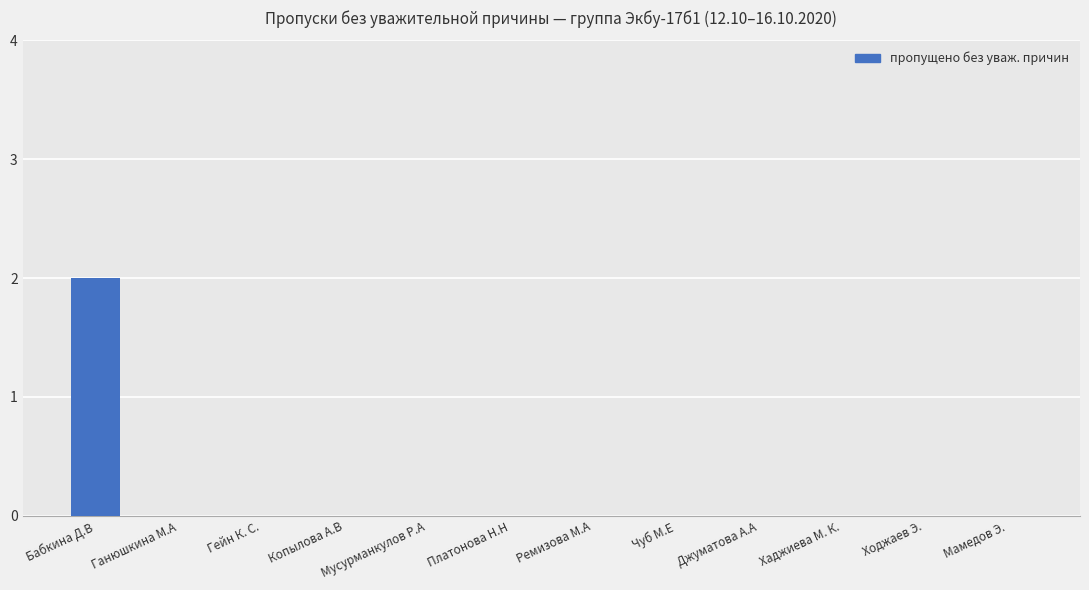

The chart shows a value of 0 at Мамедов Э.. True or false?

True